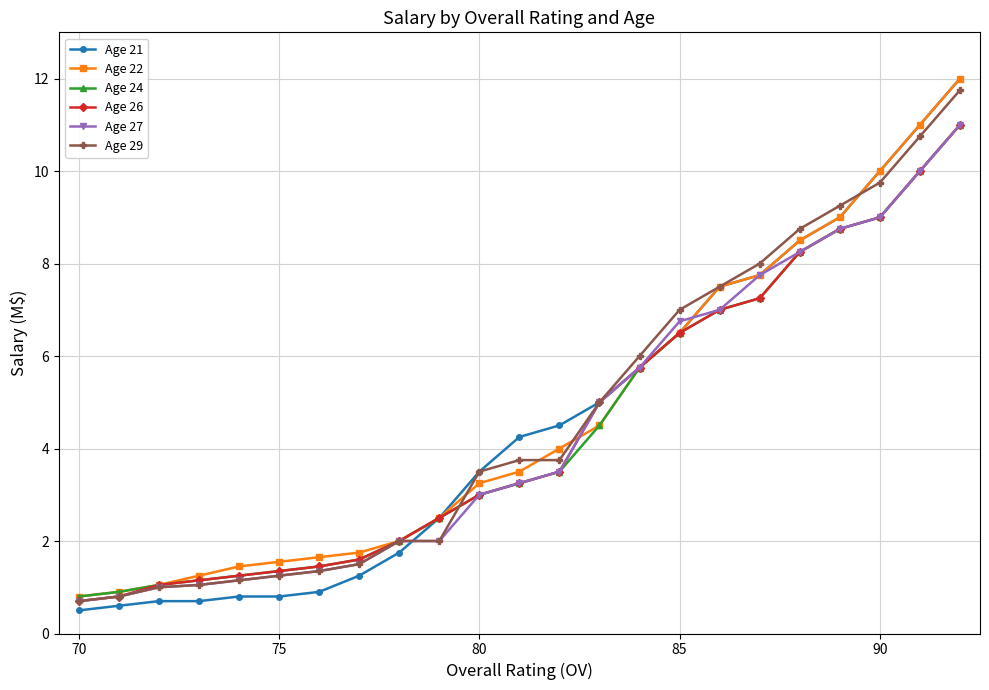

What is the value of the Age 29 point at the 2nd from the left?

0.8